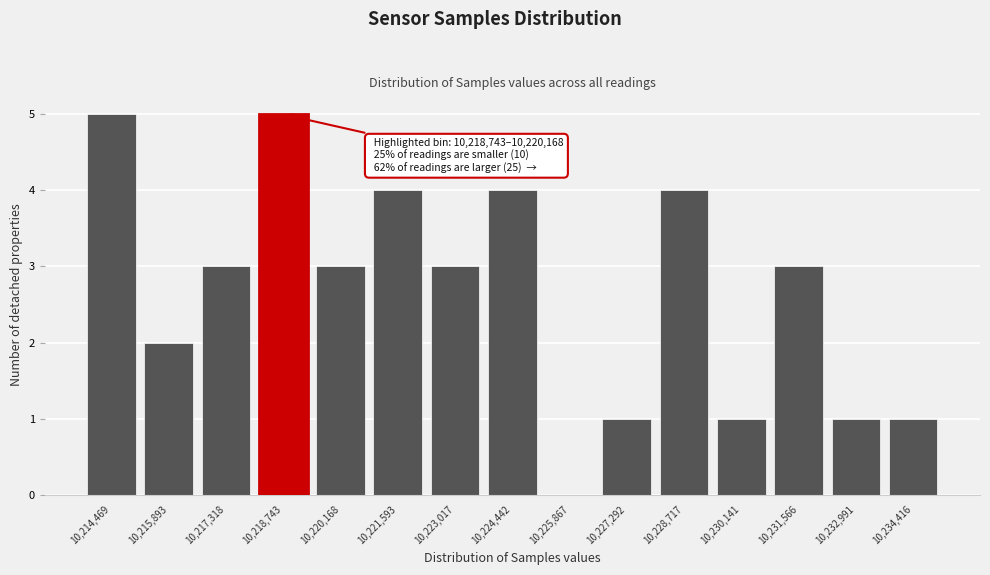

Reading right to left, extract all data points from this chart.

10,234,416=1	10,232,991=1	10,231,566=3	10,230,141=1	10,228,717=4	10,227,292=1	10,225,867=0	10,224,442=4	10,223,017=3	10,221,593=4	10,220,168=3	10,218,743=5	10,217,318=3	10,215,893=2	10,214,469=5